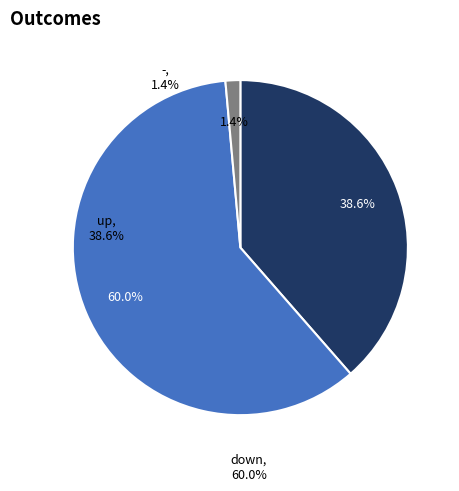

Is there any slice that represents more than half of the pie?

Yes